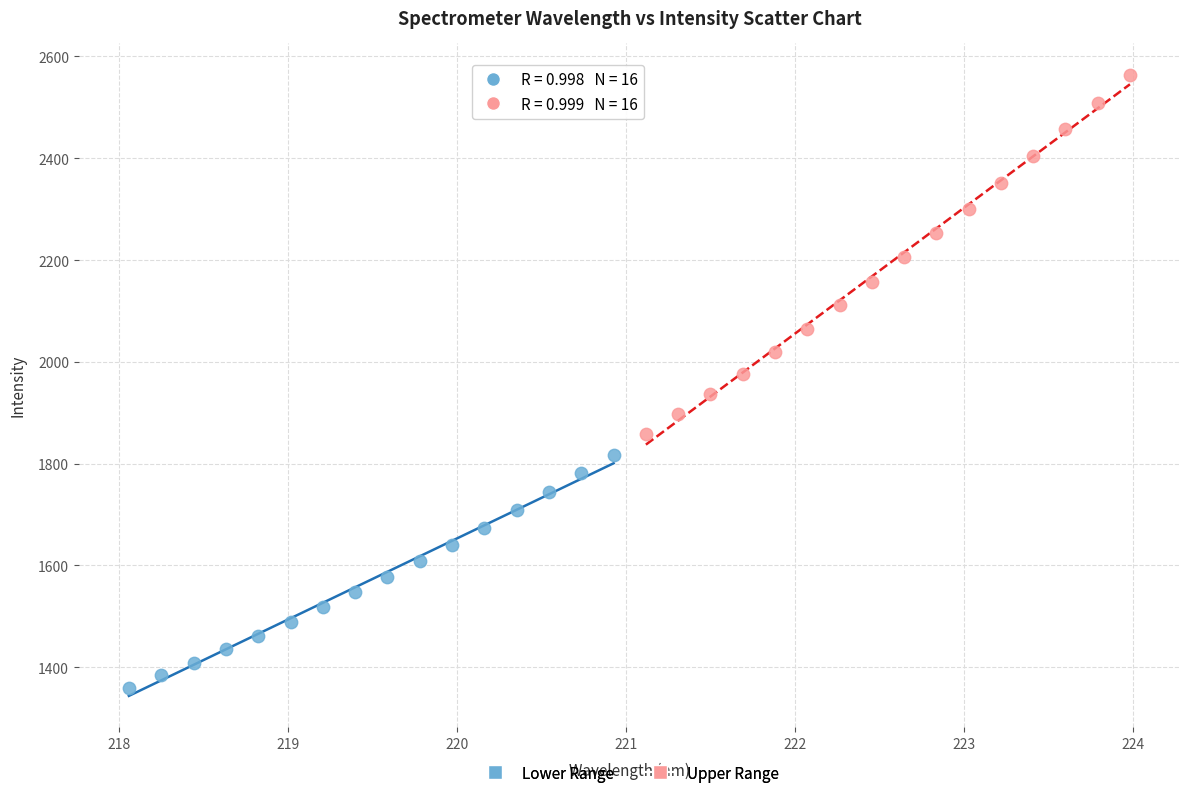

Which series contains the lowest Y value?

Lower Range